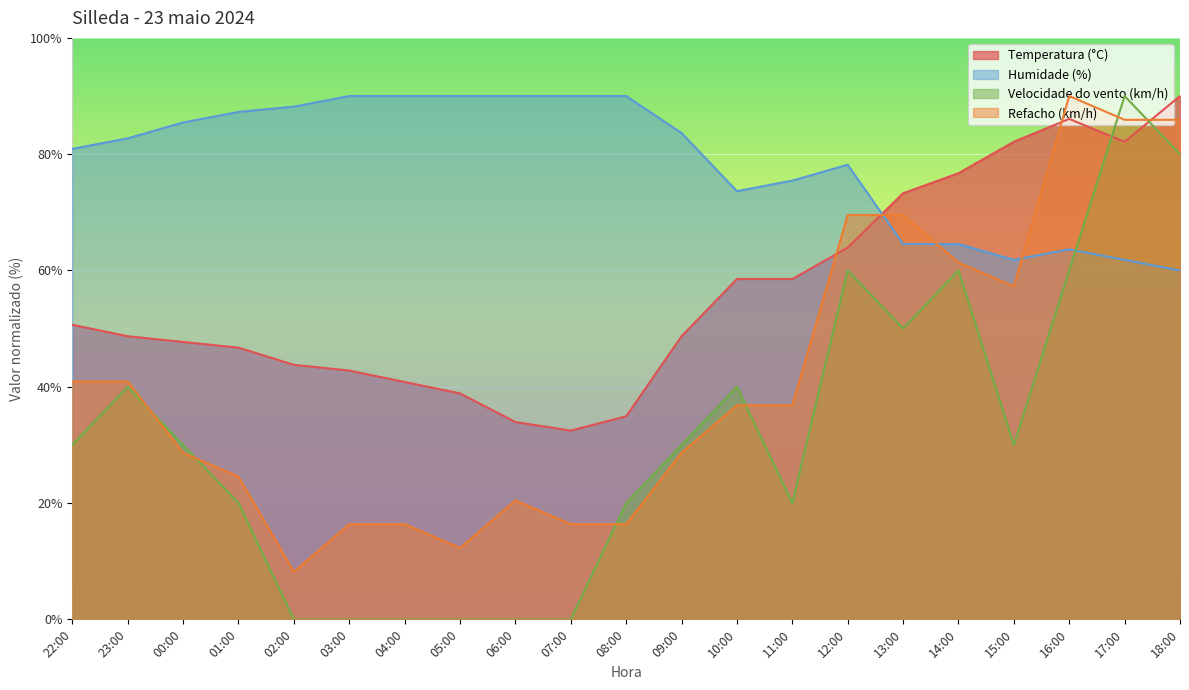

What is the label of the 1st point from the right?

18:00